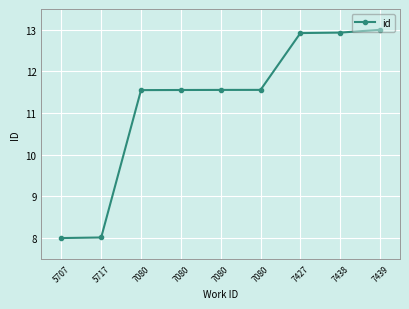

Reading right to left, extract all data points from this chart.

13.0	12.9	12.9	11.6	11.6	11.6	11.6	8.0	8.0